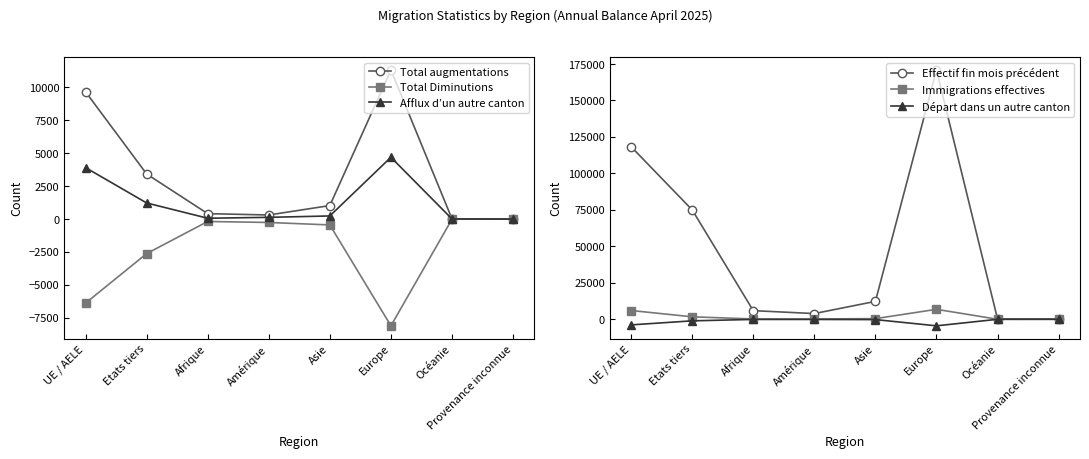

Which series has the largest total across all categories?

Effectif fin mois précédent